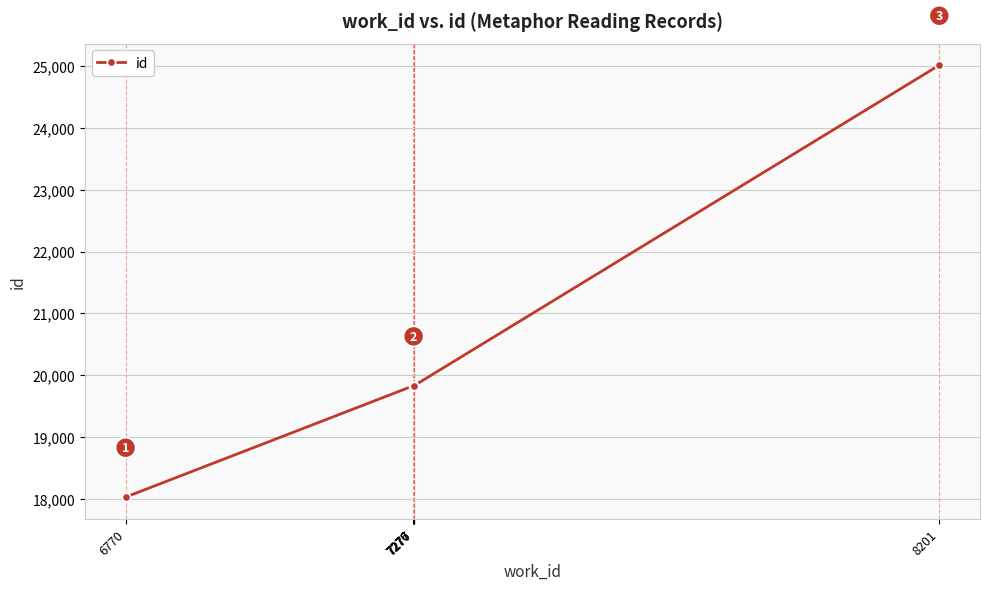

Approximately how many times larger is the value at 7276 compared to 6770?

1.1